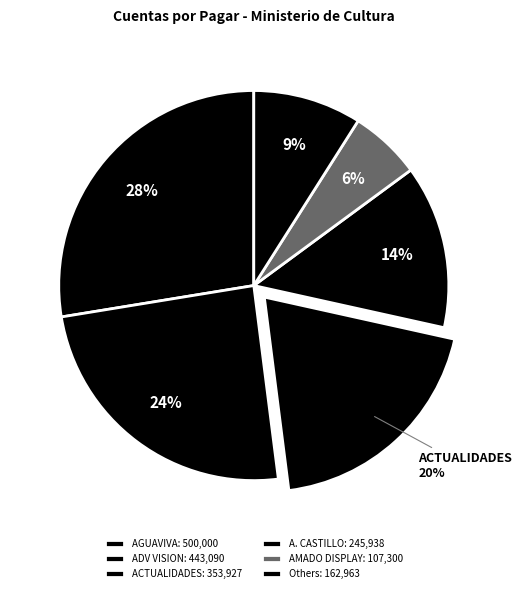

Which slice is the largest?

AGUAVIVA, S.R.L.